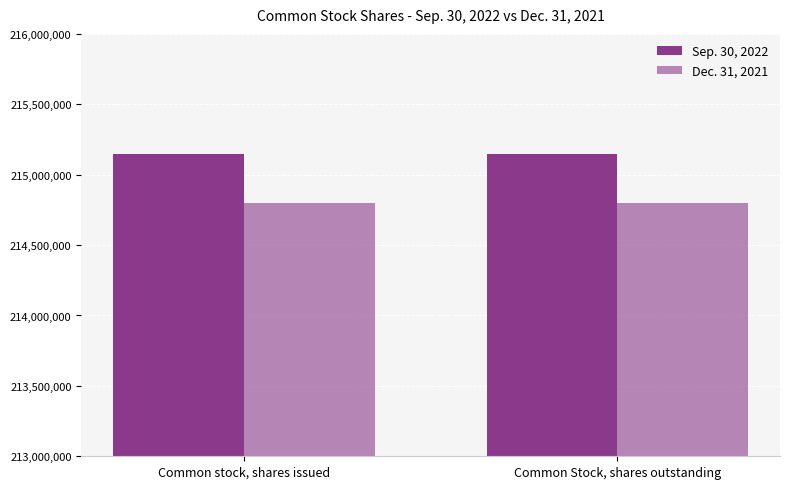

What is the value of the Dec. 31, 2021 bar at the 2nd from the left?

214797057